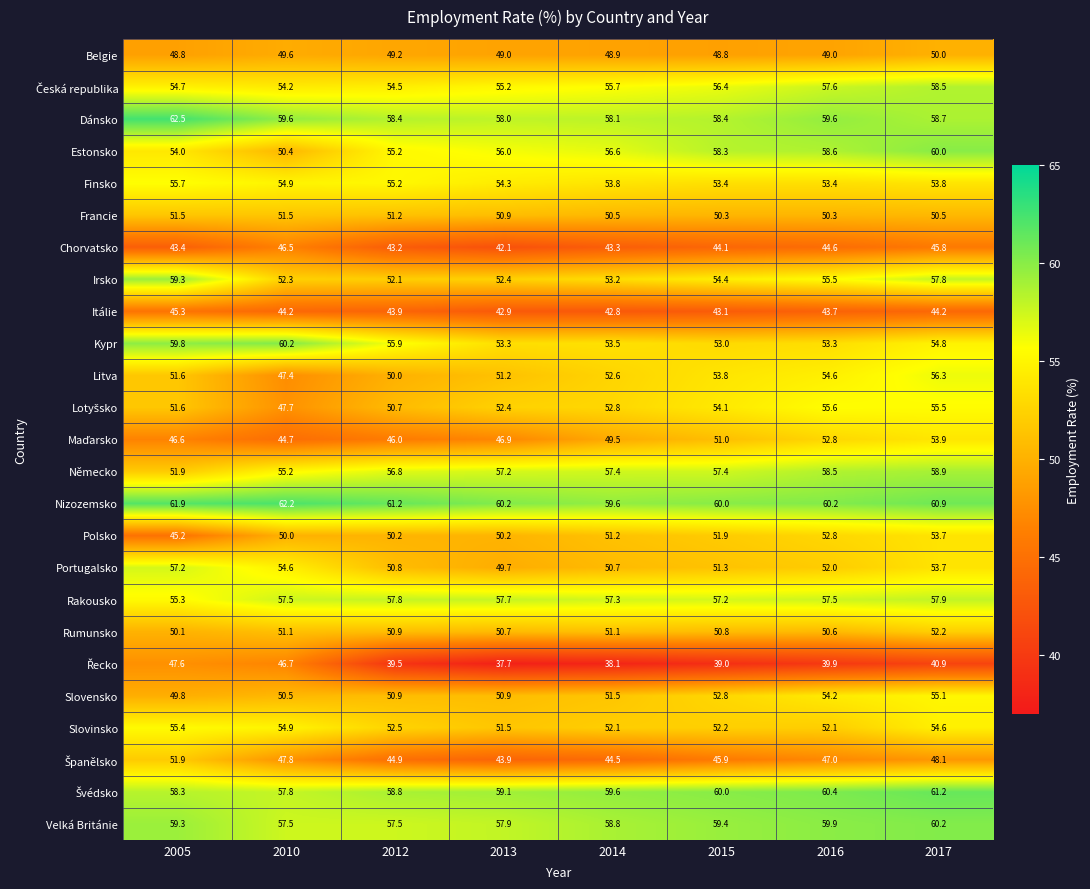

The value of Německo at 2010 is 14.9. True or false?

False